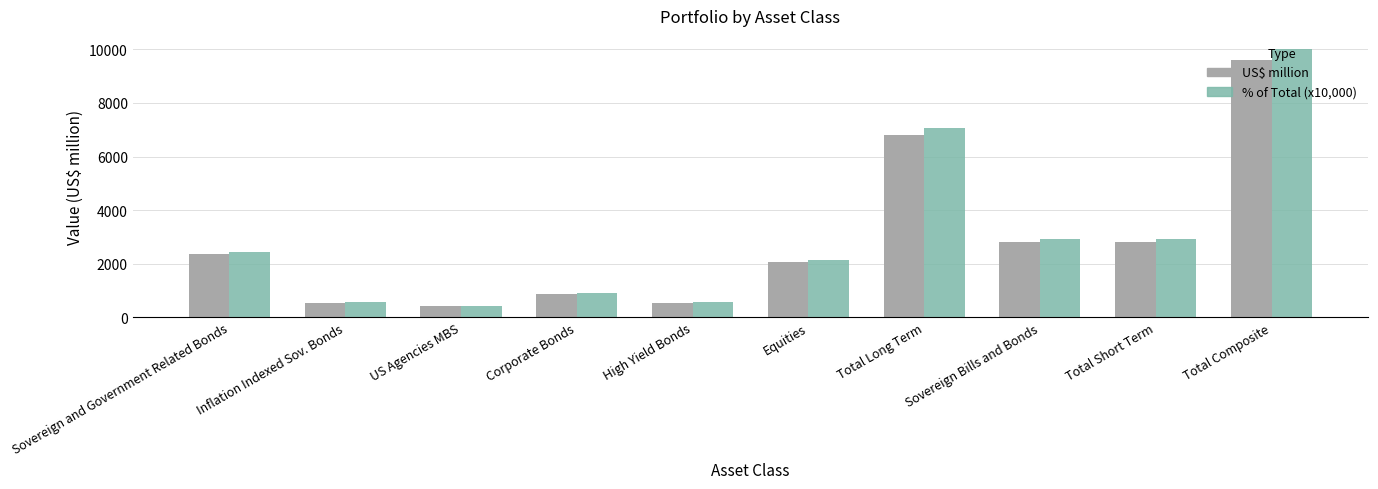

What is the difference between the maximum and second lowest values in the US$ million series?

9077.1